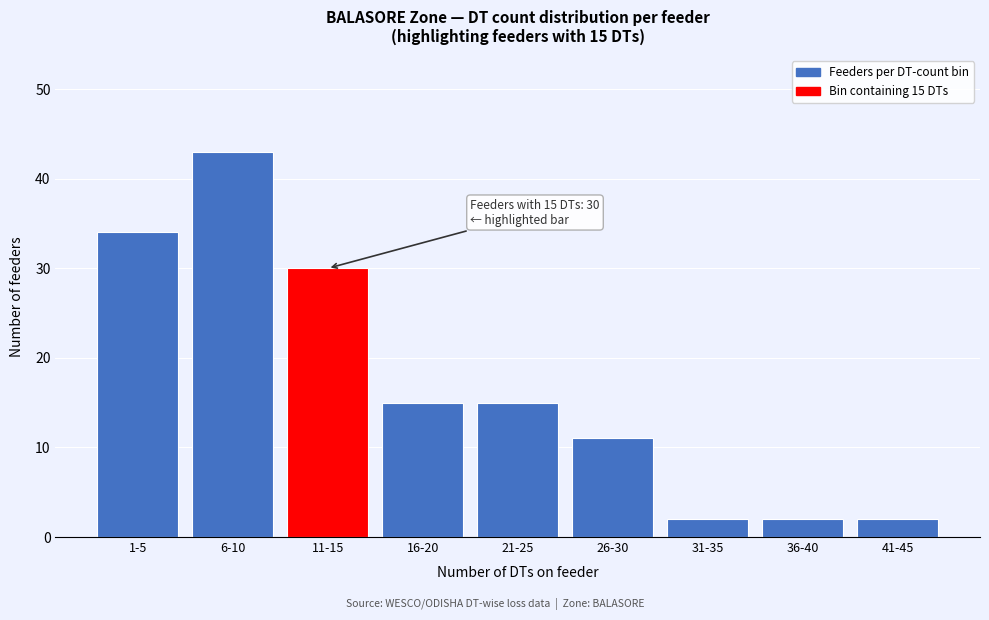

Reading left to right, transcribe all the data shown in this chart.

34	43	30	15	15	11	2	2	2